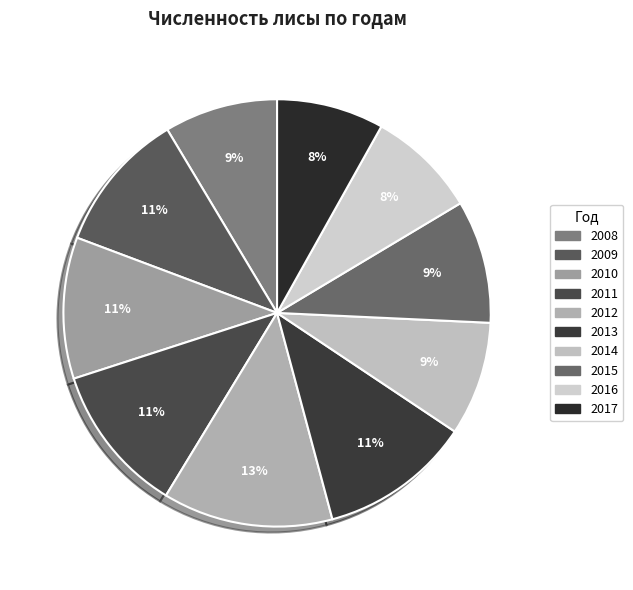

Between 2011 and 2012, which is larger?

2012